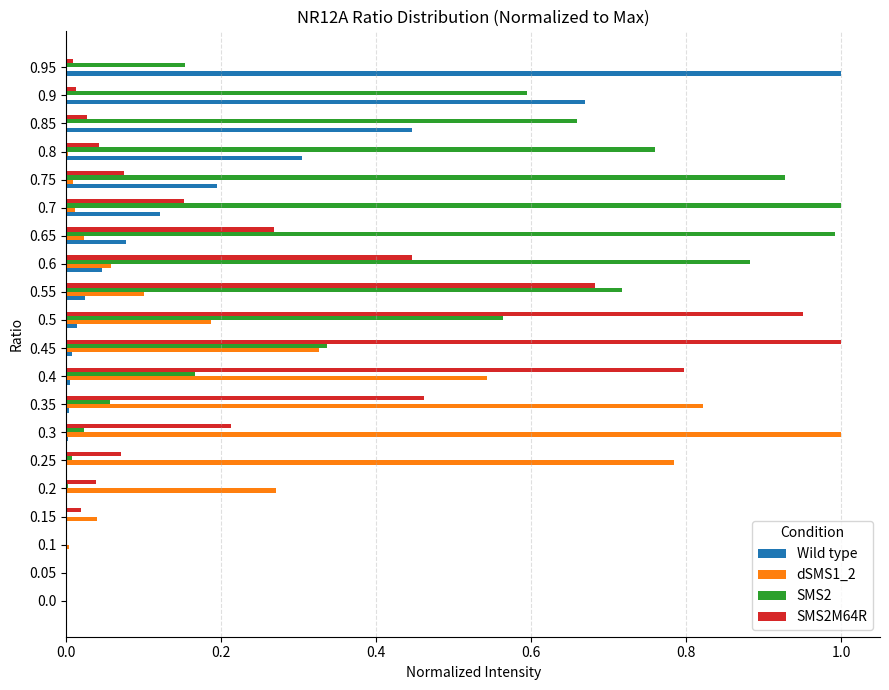

Count the number of categories in the chart.

20